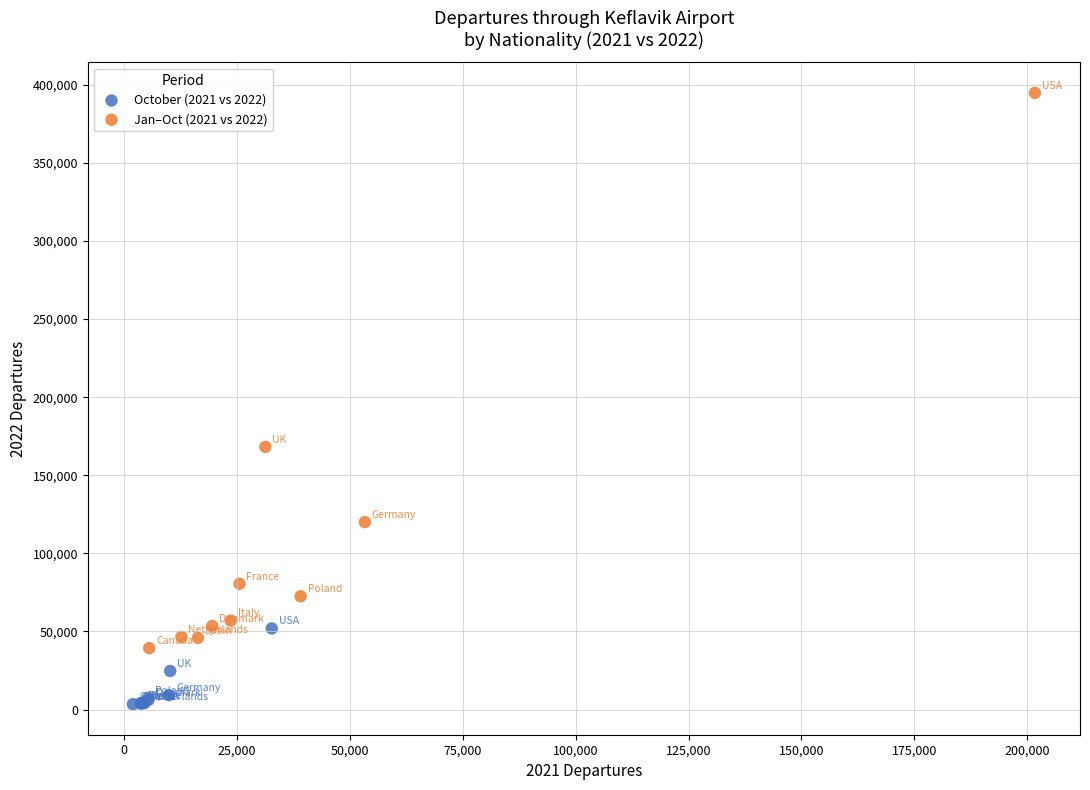

Which series has the widest spread of Y values?

Jan–Oct (2021 vs 2022)